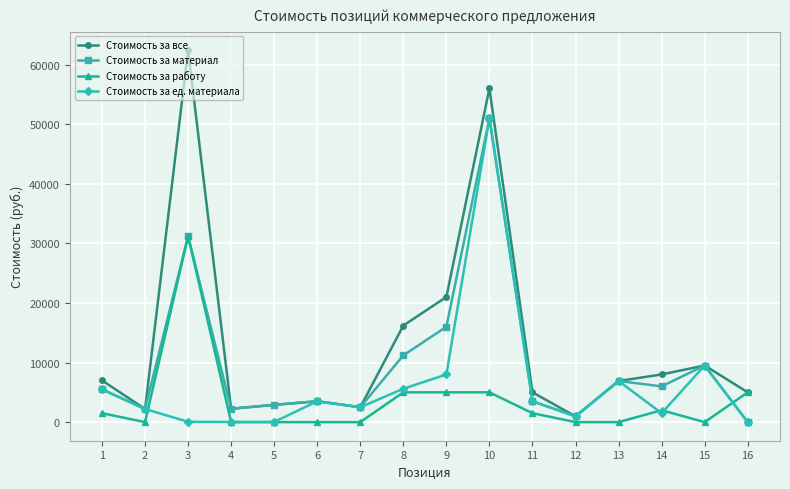

Which series has the widest spread of values?

Стоимость за все